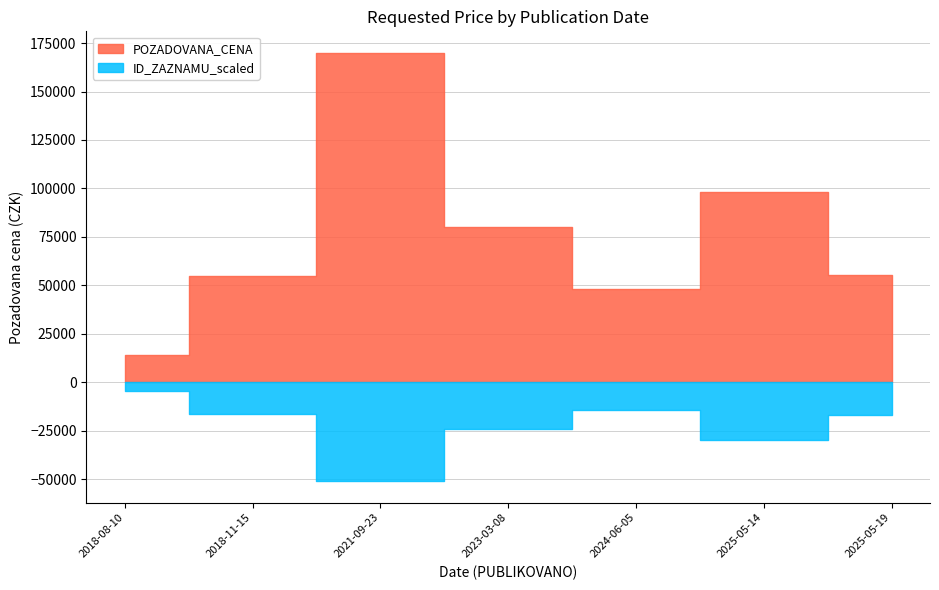

Does the chart display data point markers on the line(s)?

No